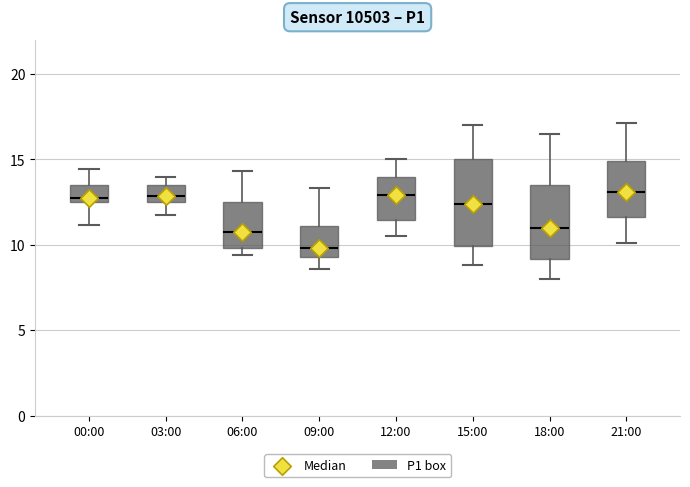

Which box's median line is the lowest?

09:00